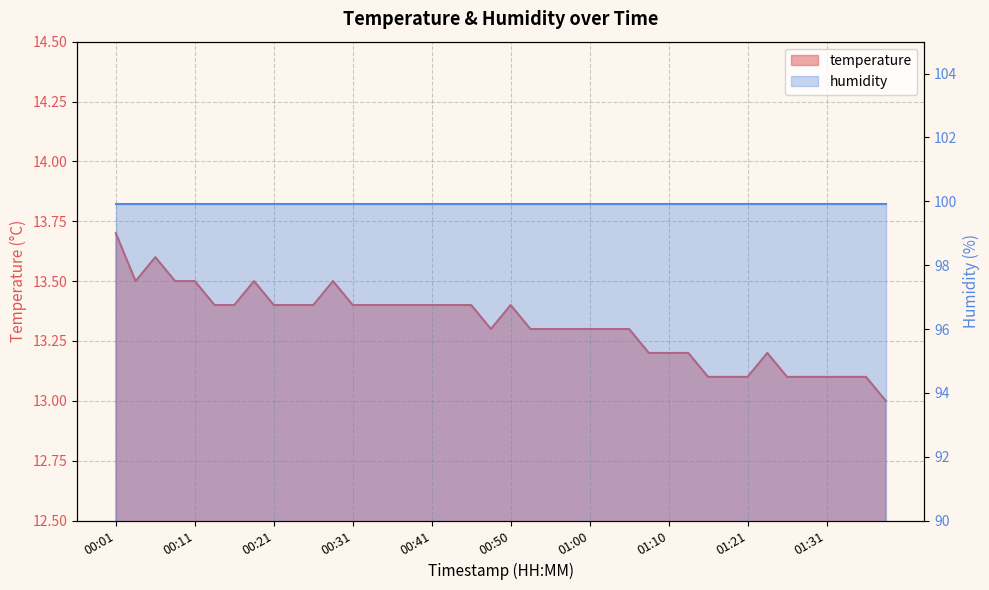

At which label is the value closest to 13?

01:39